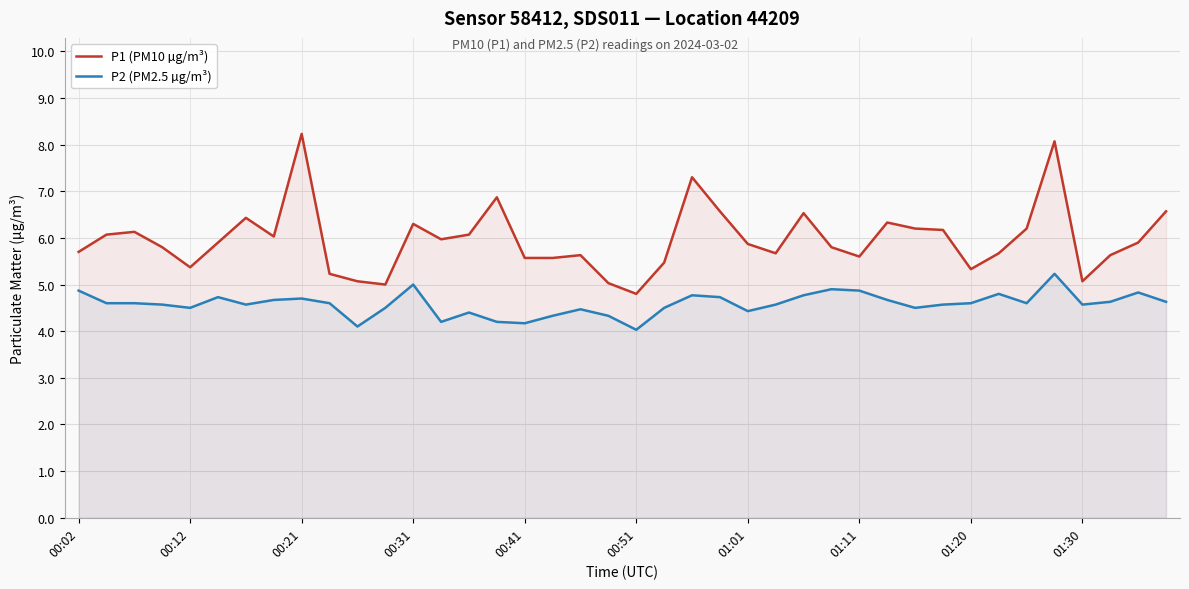

What is the difference between the maximum and minimum values in the P1 (PM10 µg/m³) series?

3.4